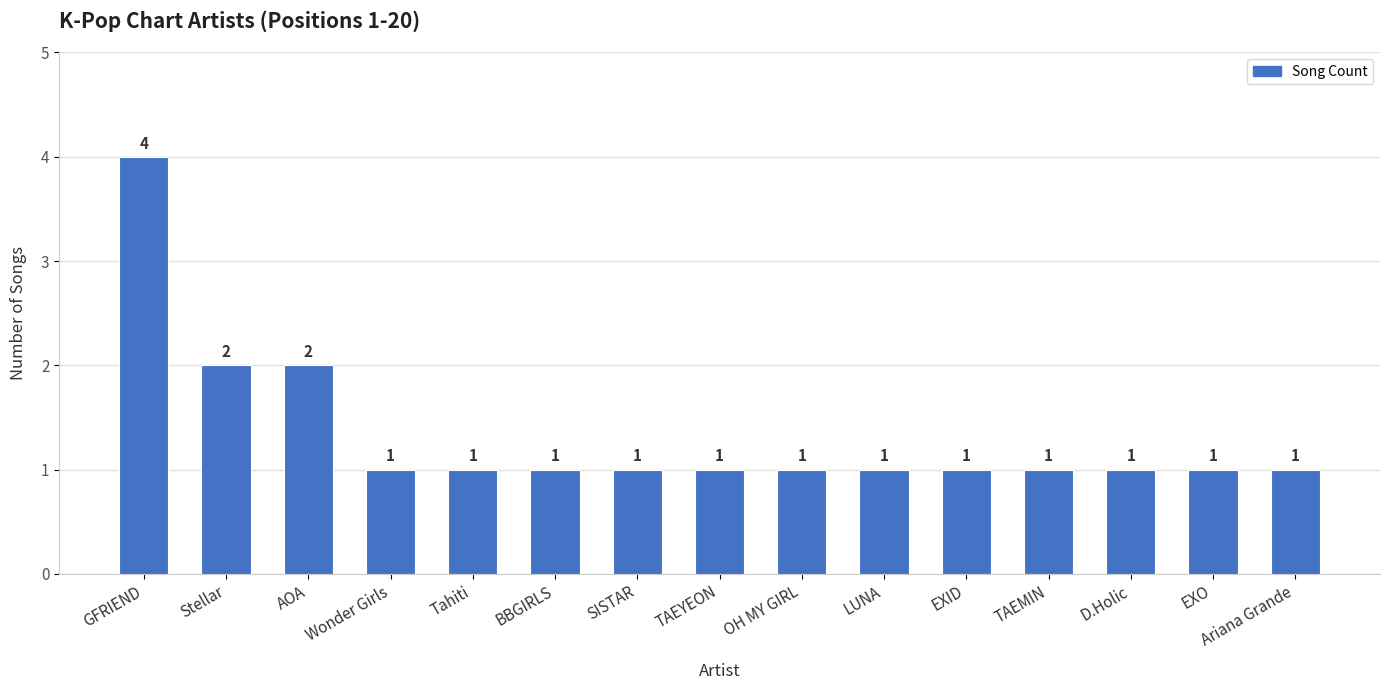

The chart shows a value of 2 at Stellar. True or false?

True